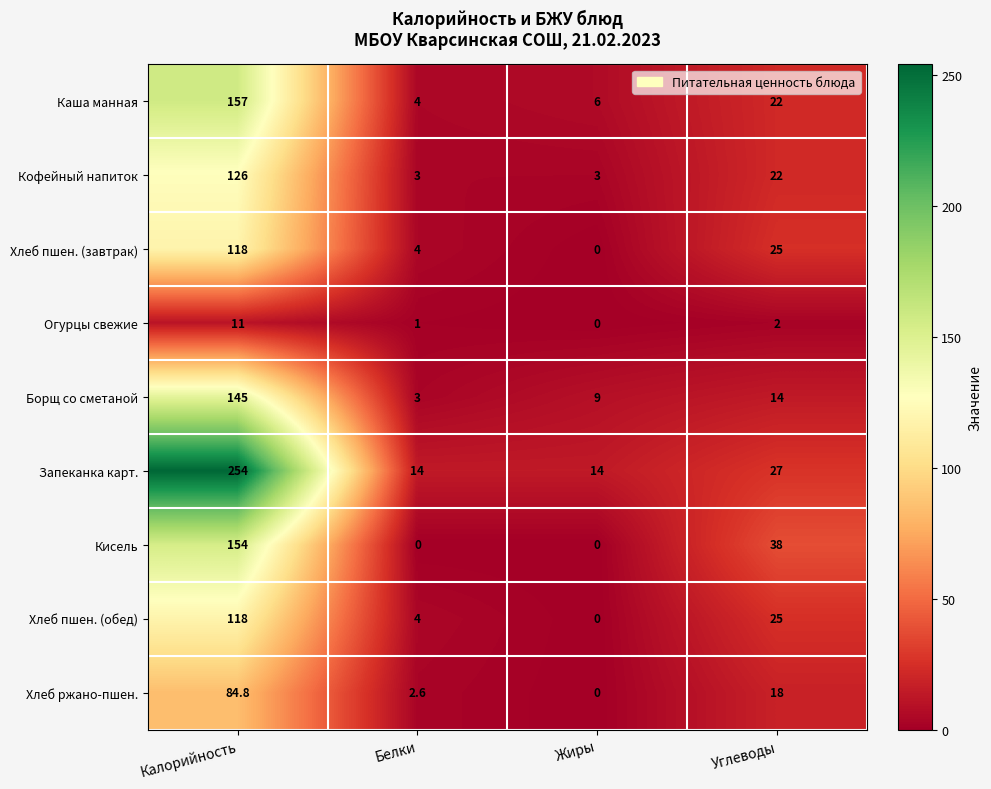

What is the spread (max minus min) of values at Белки?

14.0